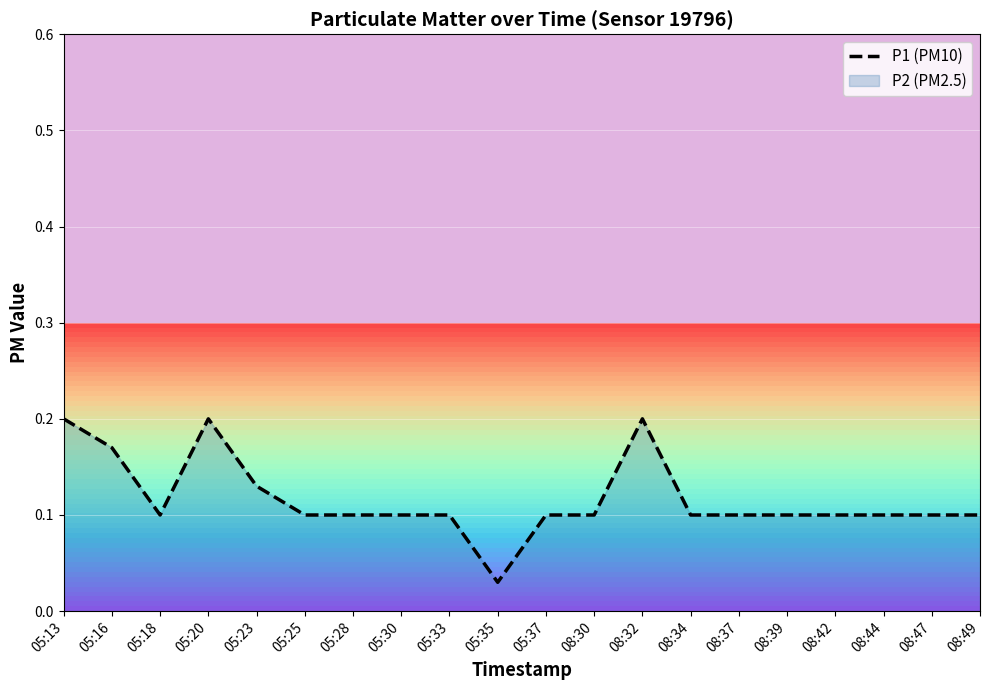

True or false: the data has more than 1 interior local peaks.

True